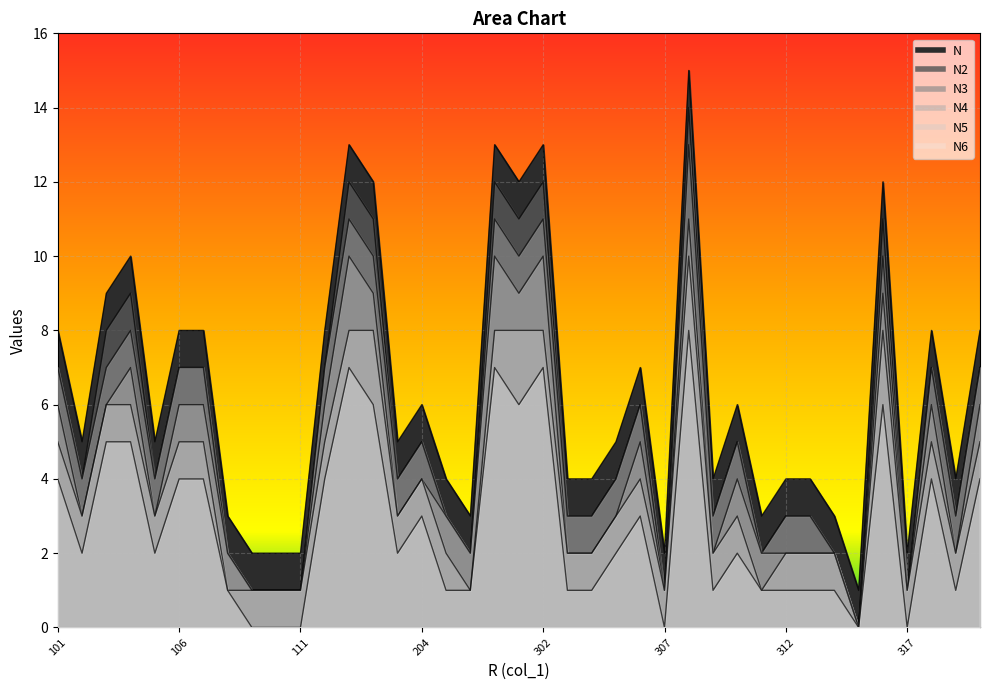

What is the value of the N5 point at the 38th from the left?

2